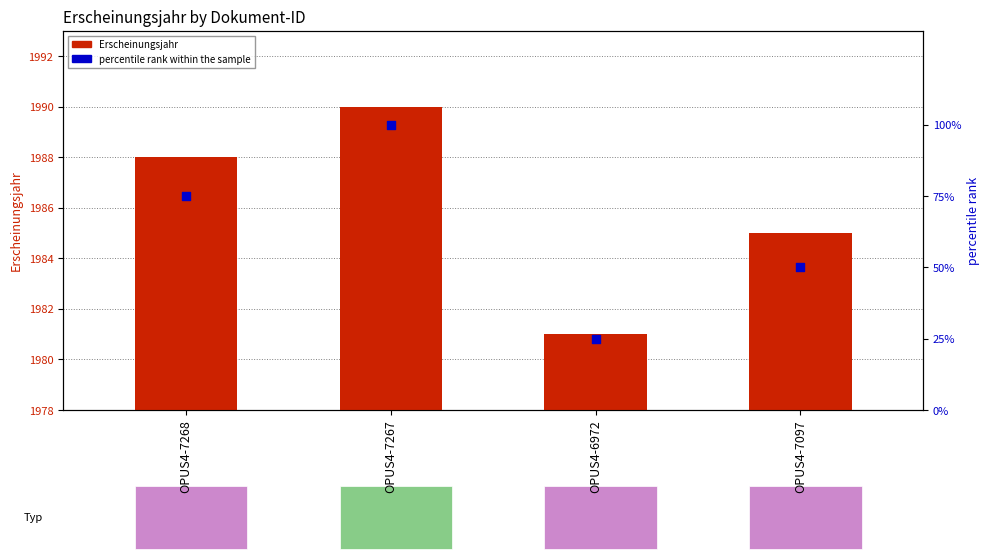

Which series has the largest total across all categories?

Erscheinungsjahr